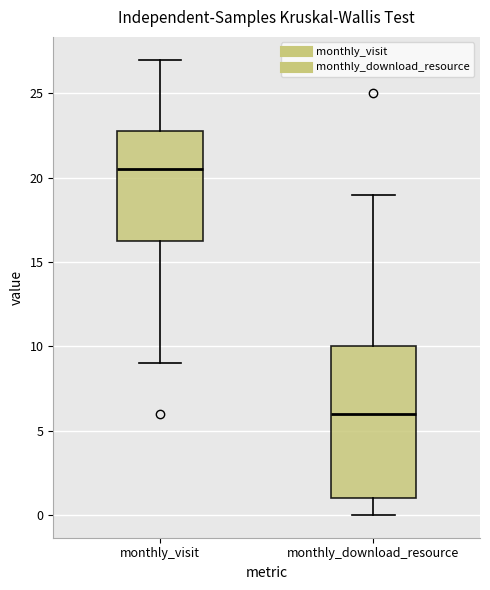

Which box has the lowest median line?

monthly_download_resource